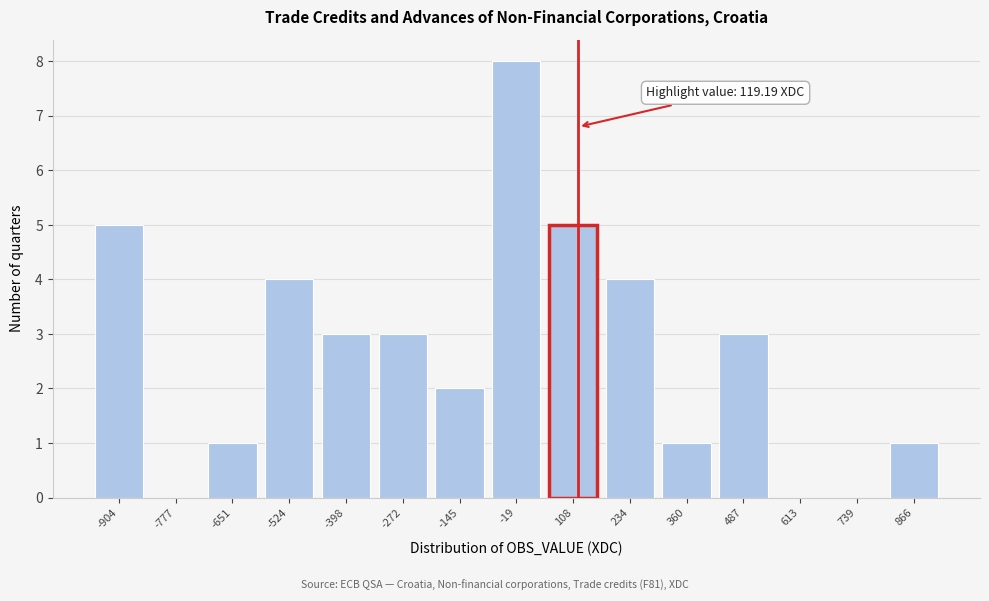

Reading left to right, list all the values displayed in this chart.

-904=5	-777=0	-651=1	-524=4	-398=3	-272=3	-145=2	-19=8	108=5	234=4	360=1	487=3	613=0	739=0	866=1